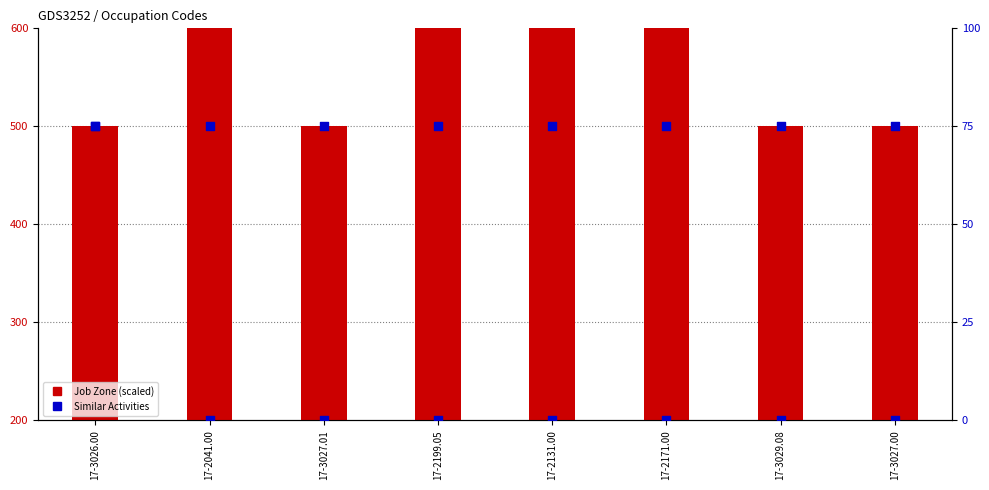

Which series has the widest spread of Y values?

Job Zone (scaled)